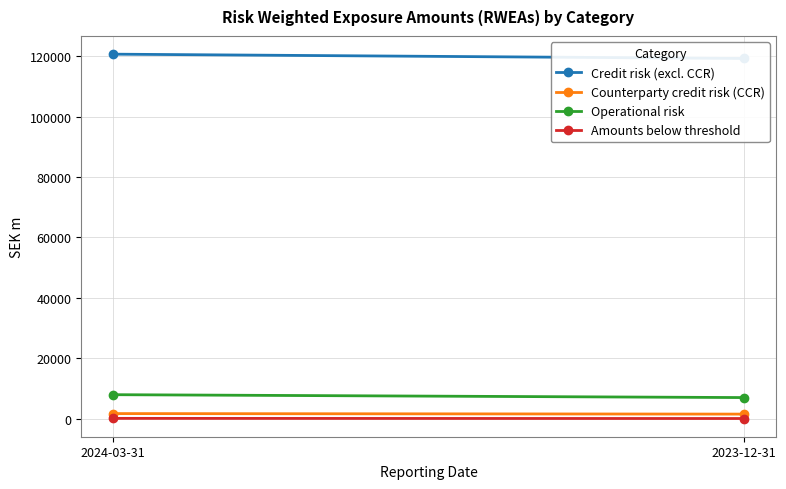

What position from the left is 2024-03-31?

1